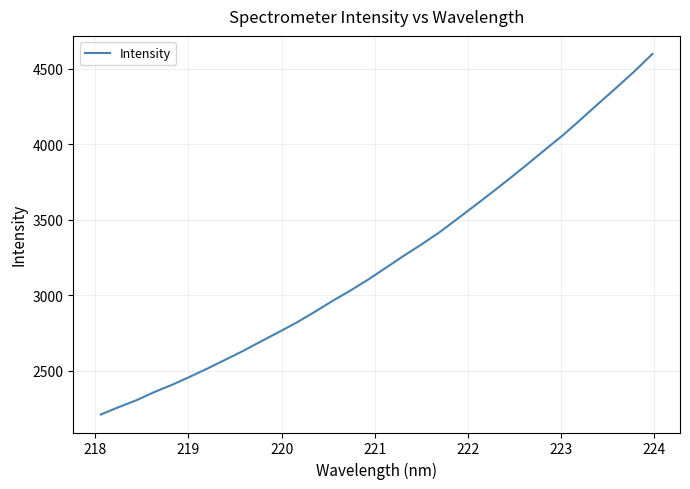

What is the difference between the maximum and minimum values?

2390.8